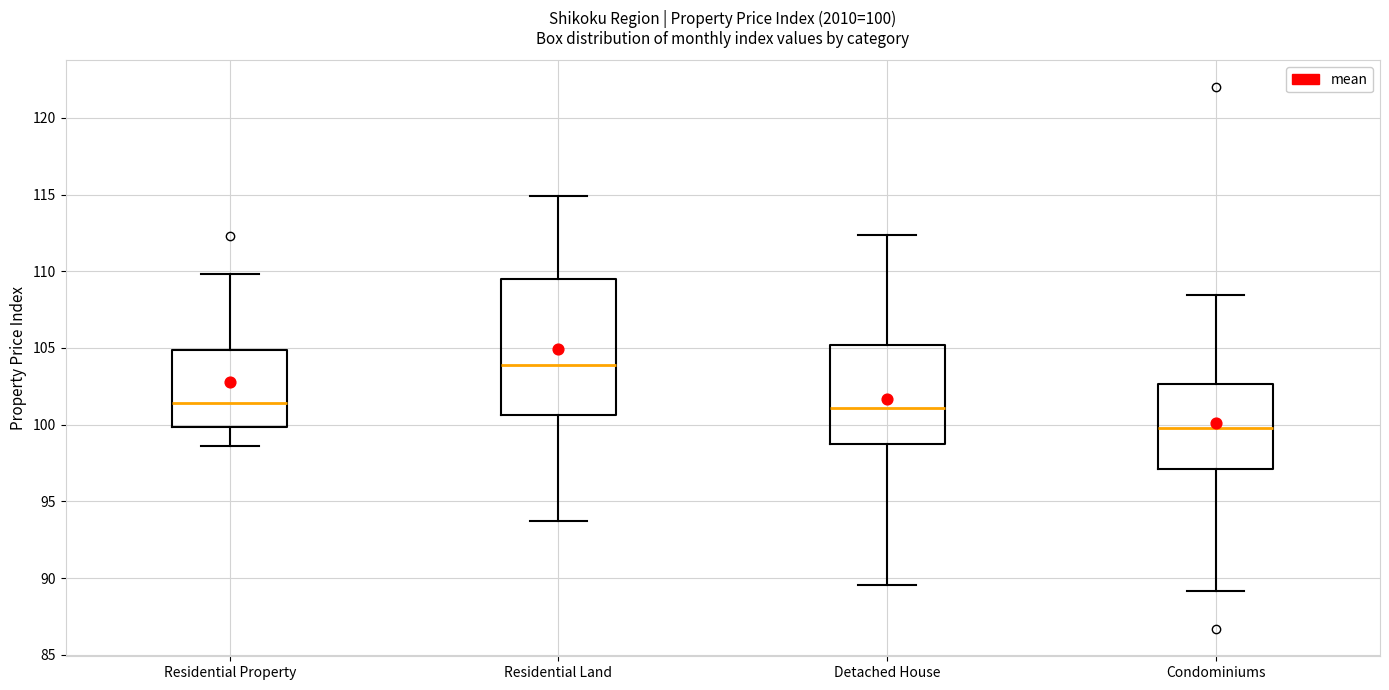

Which box's median line is the highest?

Residential Land